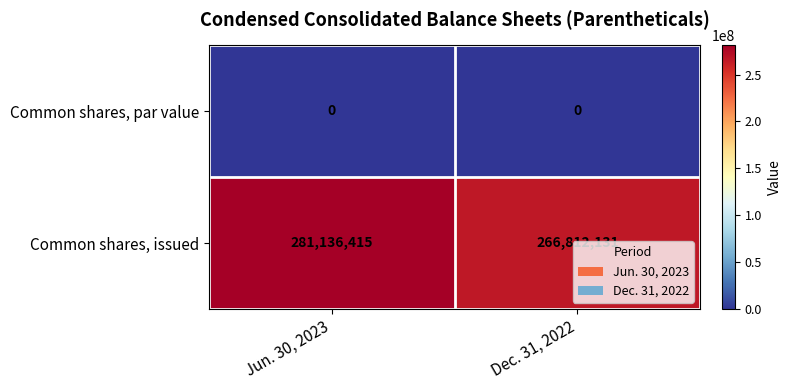

The value of Common shares, issued at Dec. 31, 2022 is 266812131. True or false?

True